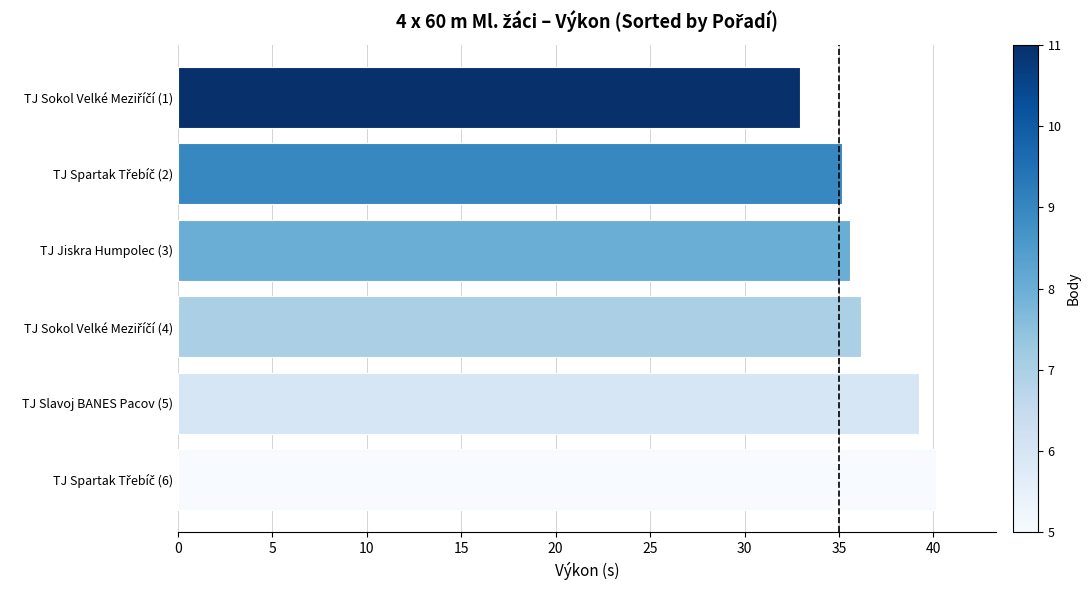

What is the difference between the second highest and minimum values?

6.3